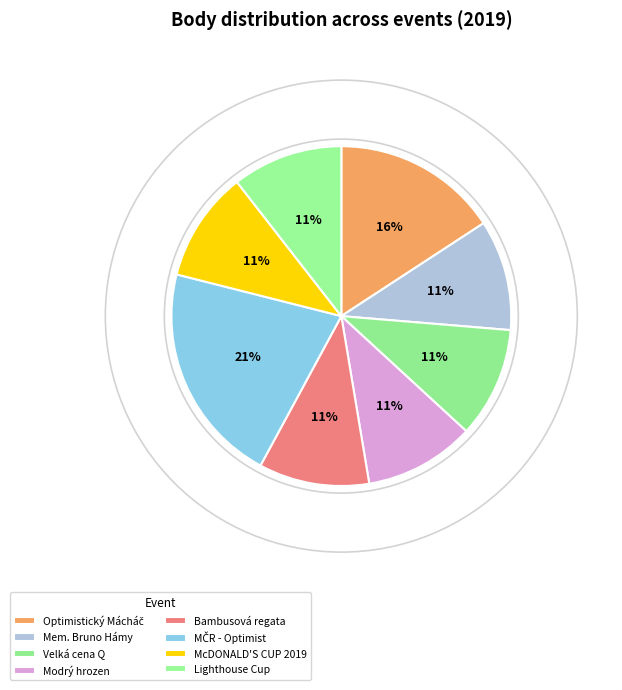

How many segments does this pie chart have?

8